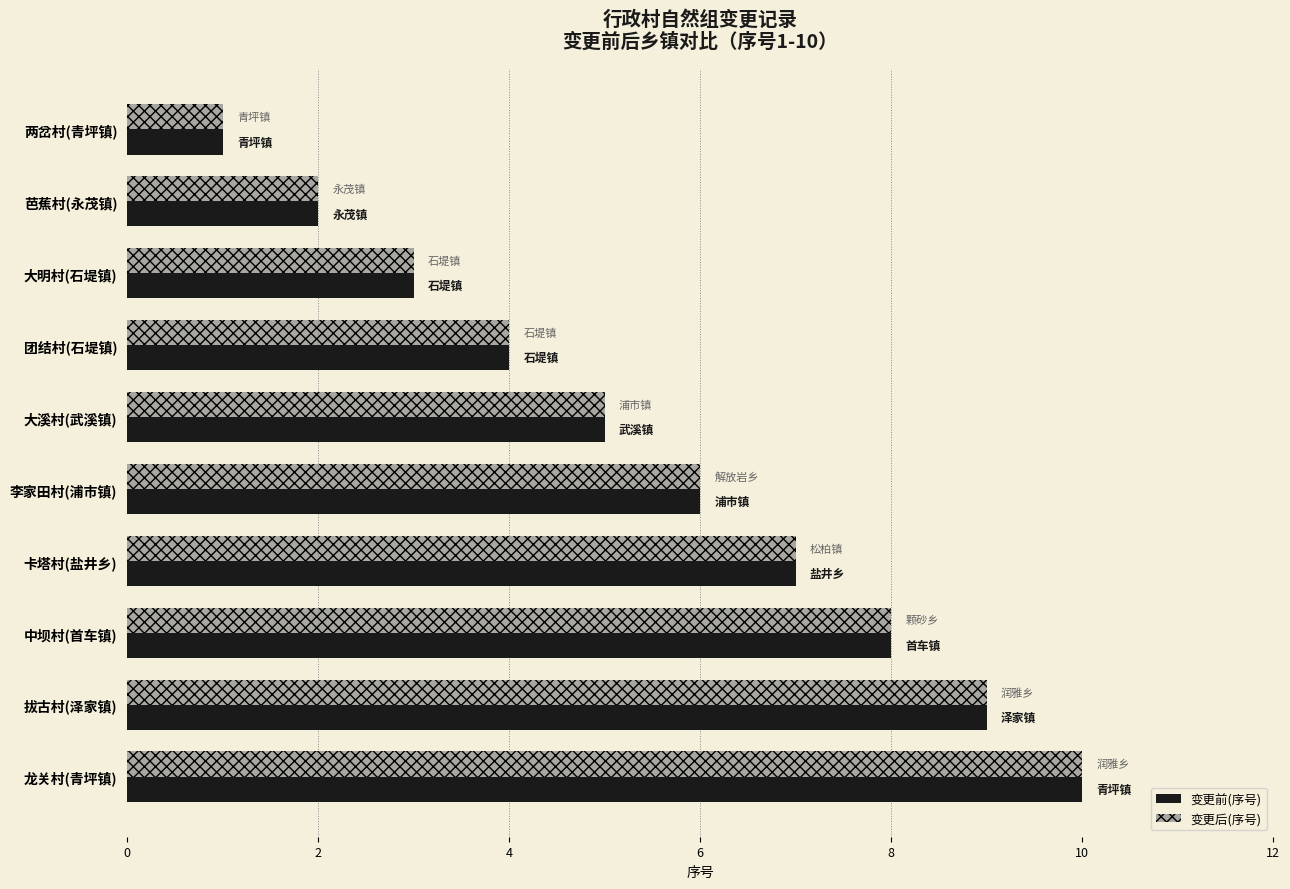

What is the total value across all series at 大明村(石堤镇)?

6